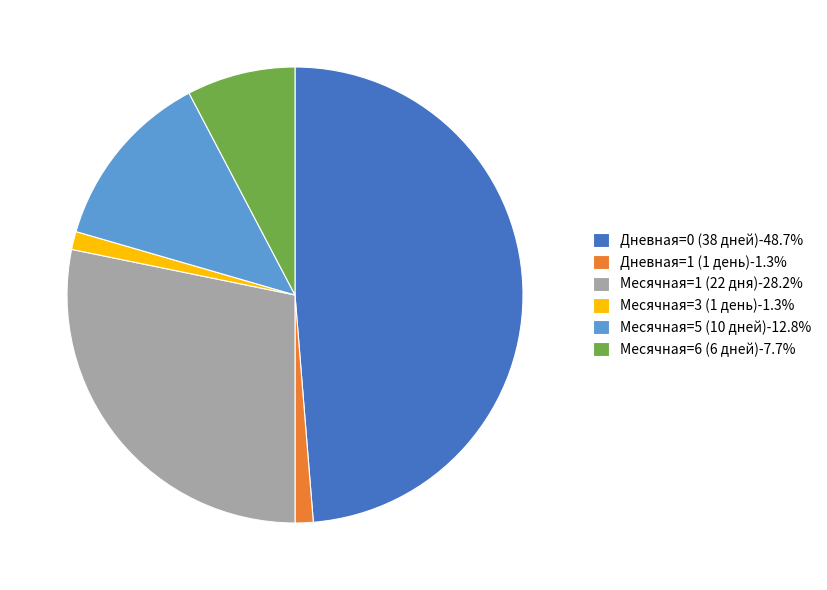

Combined, do Дневная=0 (38 дней)-48.7% and Месячная=6 (6 дней)-7.7% account for over 50%?

Yes